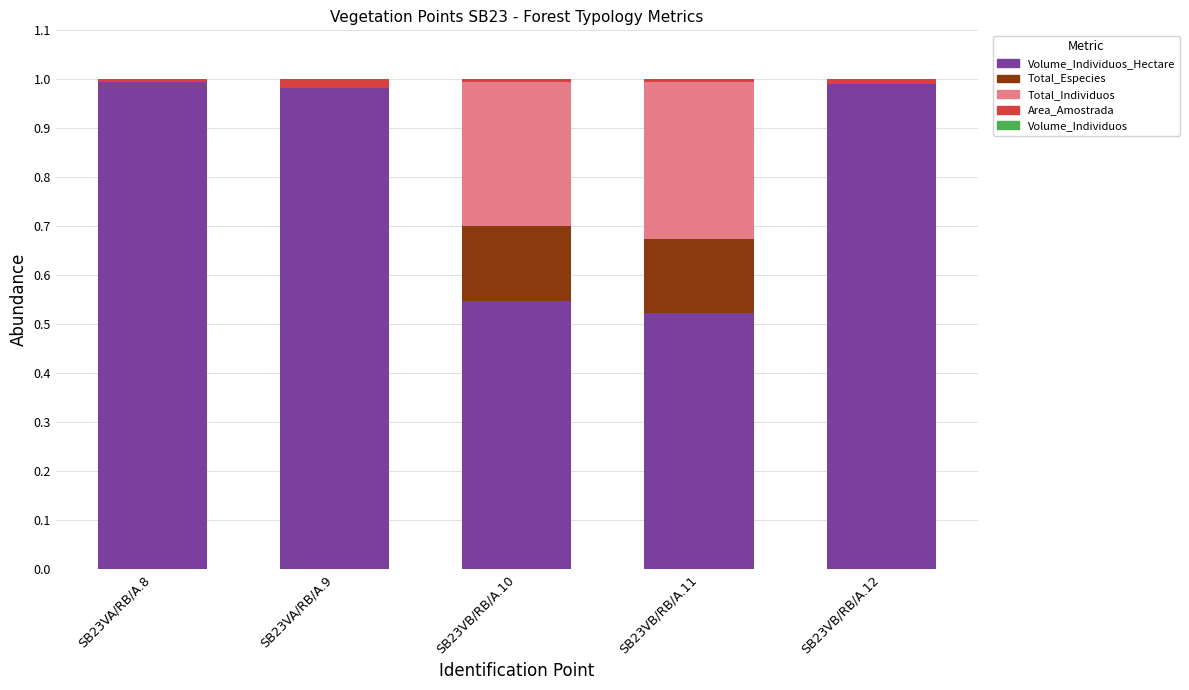

Is it true that Volume_Individuos_Hectare equals 1.0 at SB23VA/RB/A.8?

True